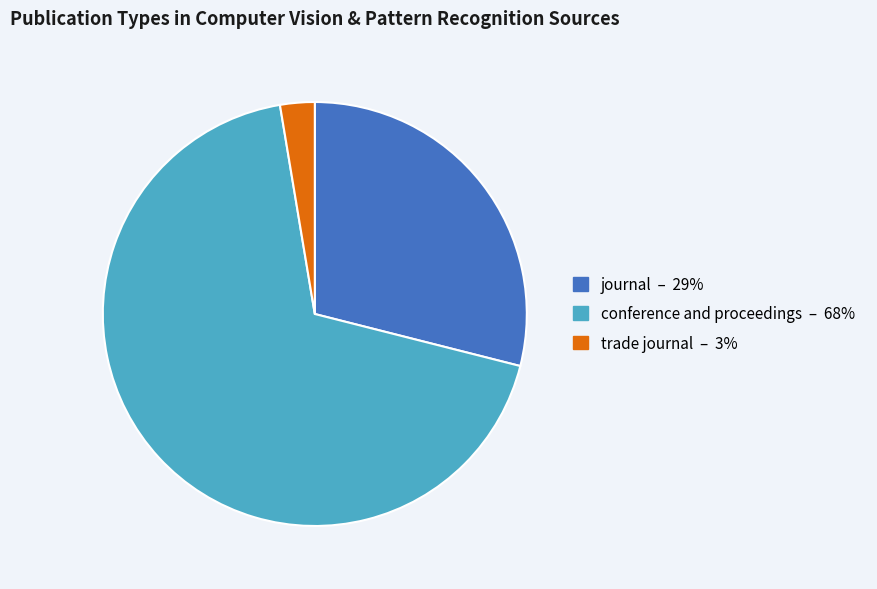

How many segments does this pie chart have?

3